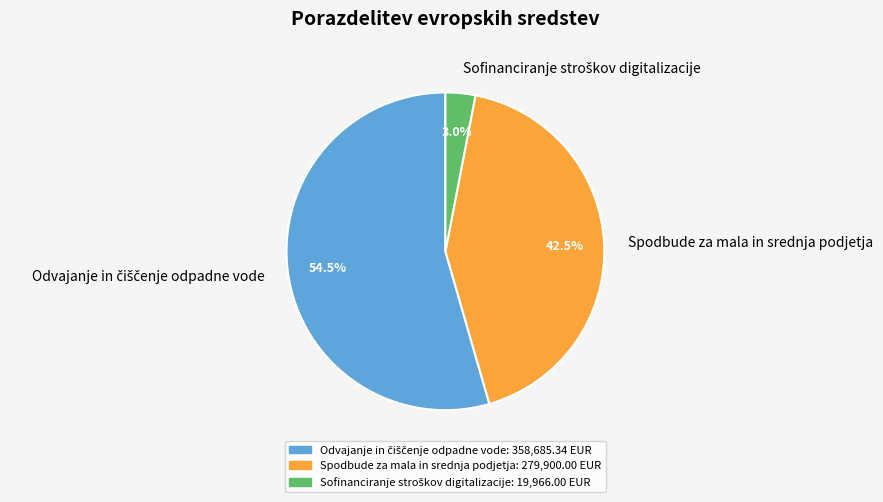

Is there a majority slice in this chart?

Yes